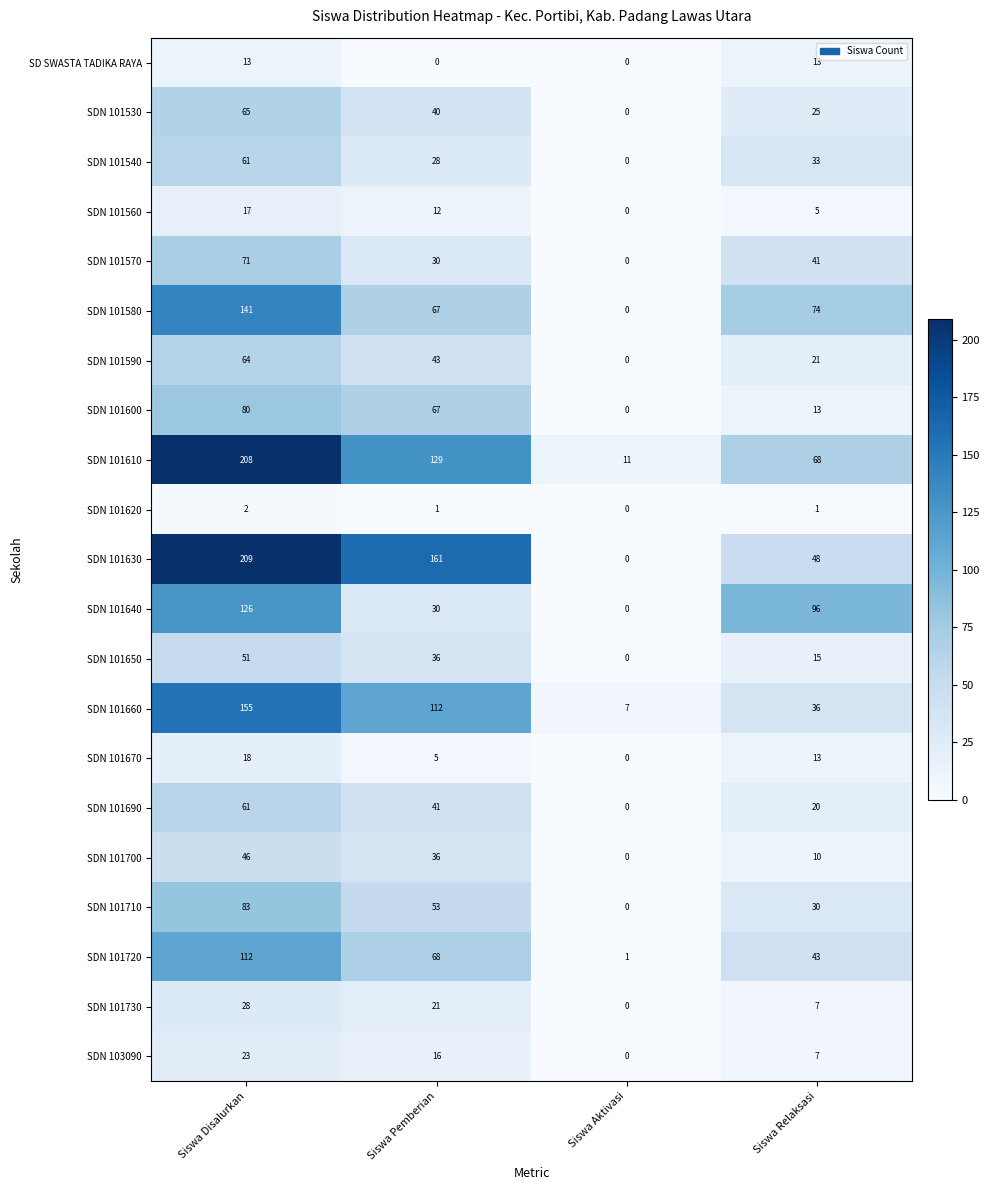

Count the number of data series in this chart.

21